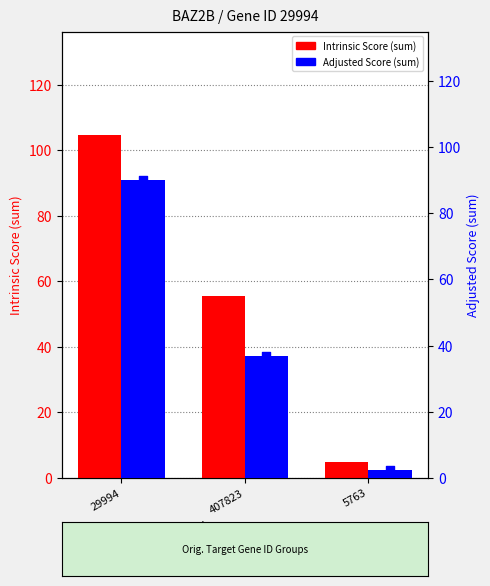

Which series has the widest spread of Y values?

Intrinsic Score